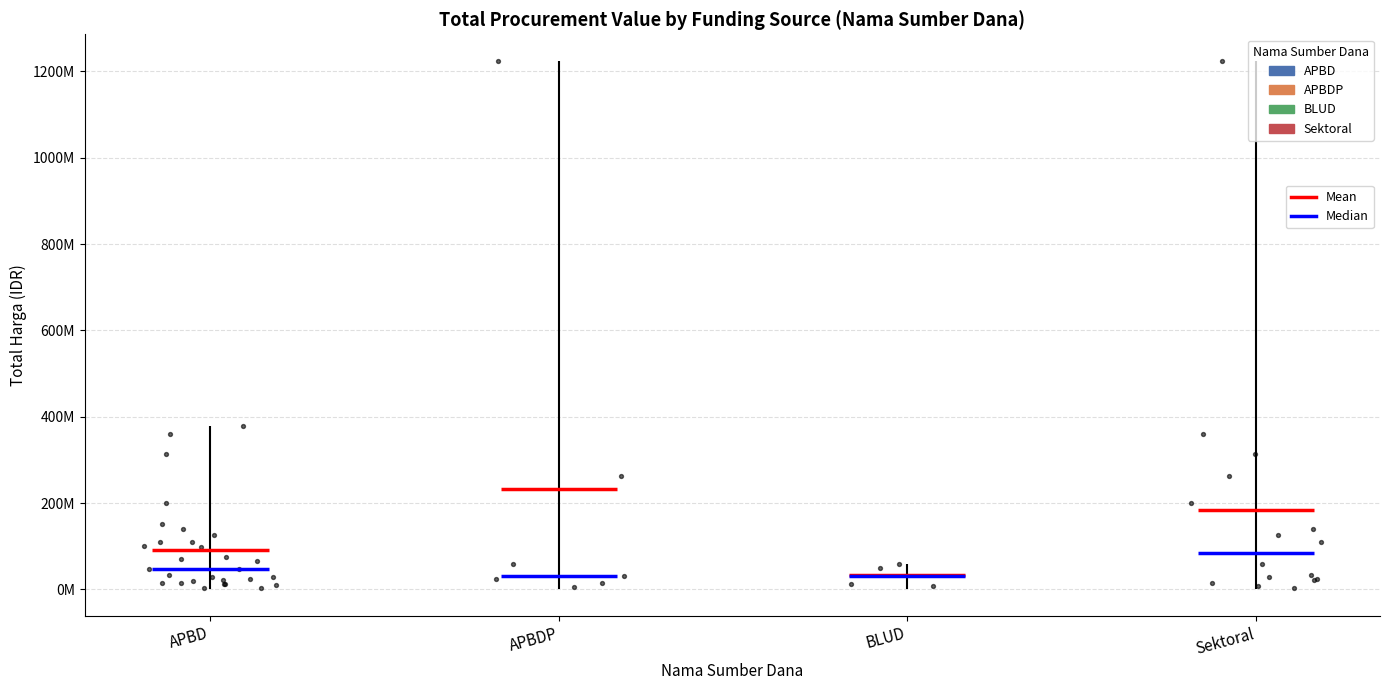

Between 12 and 24, which is larger?

24